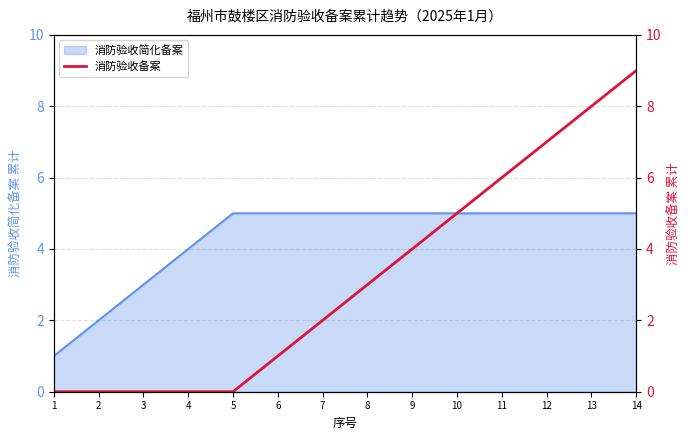

Rank the categories by value from lowest to highest.

1, 2, 3, 4, 5, 6, 7, 8, 9, 10, 11, 12, 13, 14